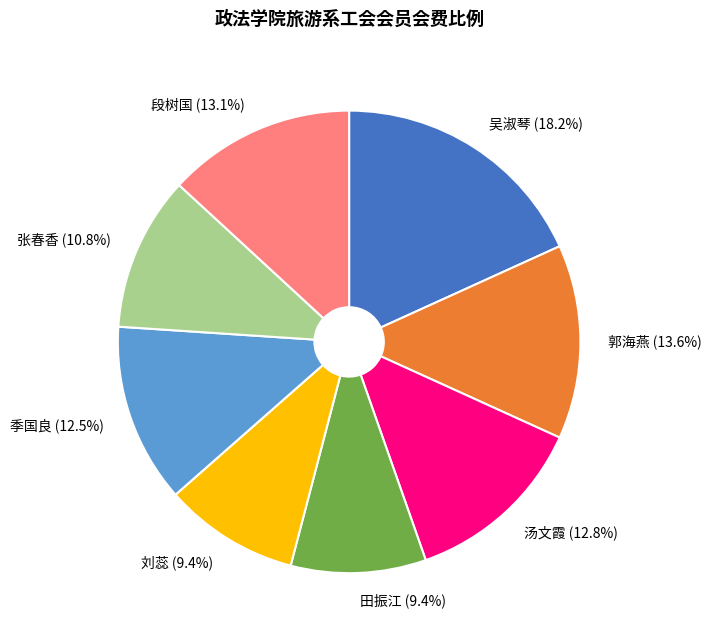

Which has a higher value, 汤文霞 or 田振江?

汤文霞